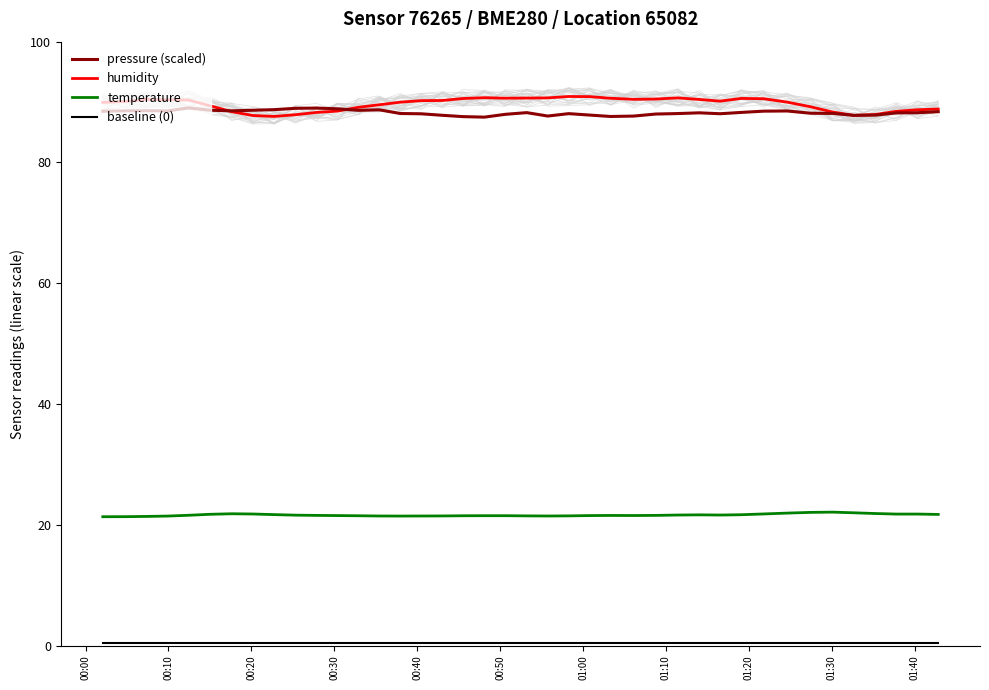

What are all the series names shown in the legend?

pressure (scaled), humidity, temperature, baseline (0)